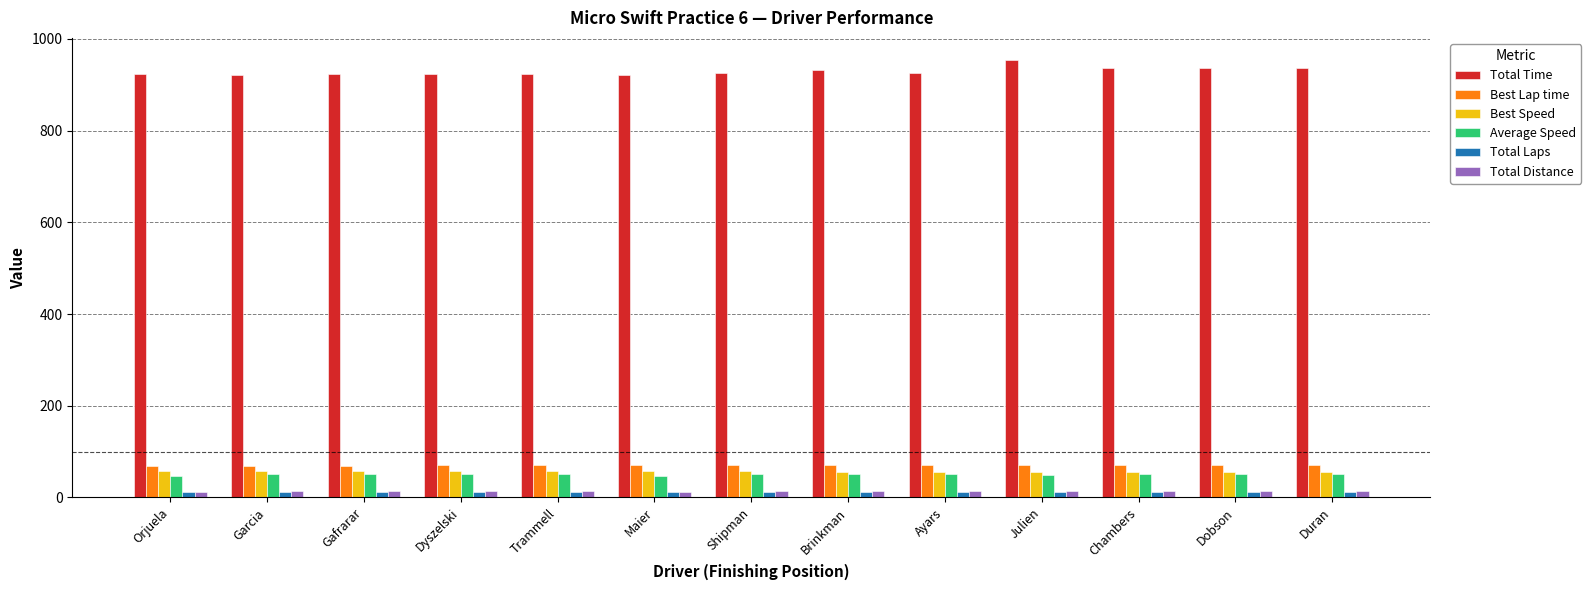

What is the maximum value shown in the chart?

954.7